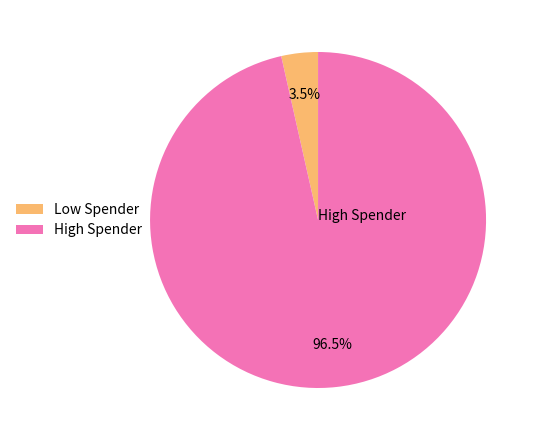

Which slice represents more than half of the pie?

High Spender